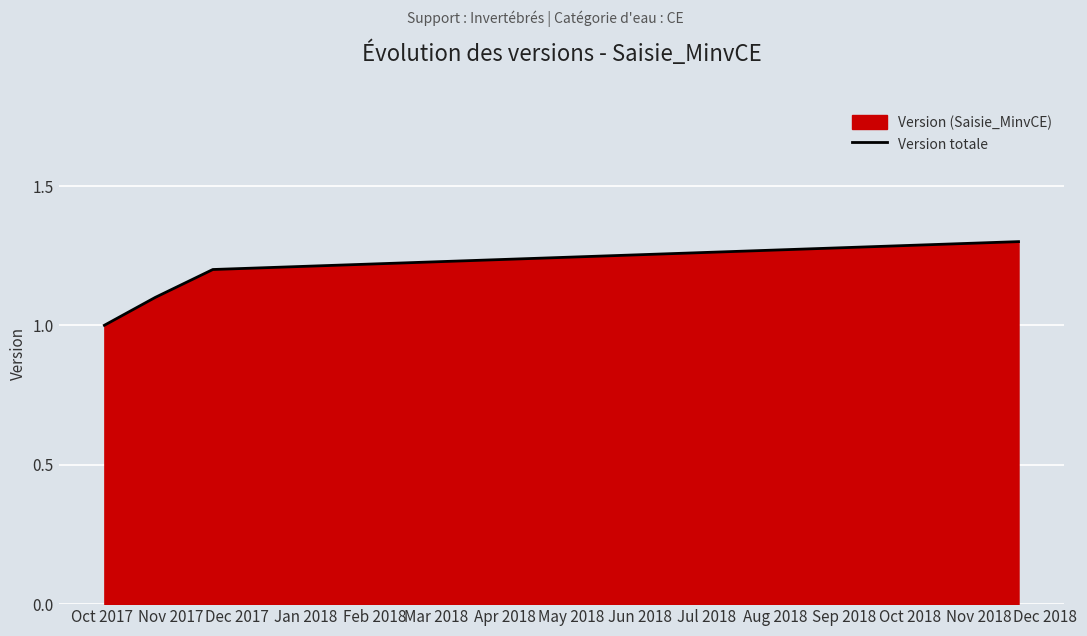

What is the greatest value displayed?

1.3